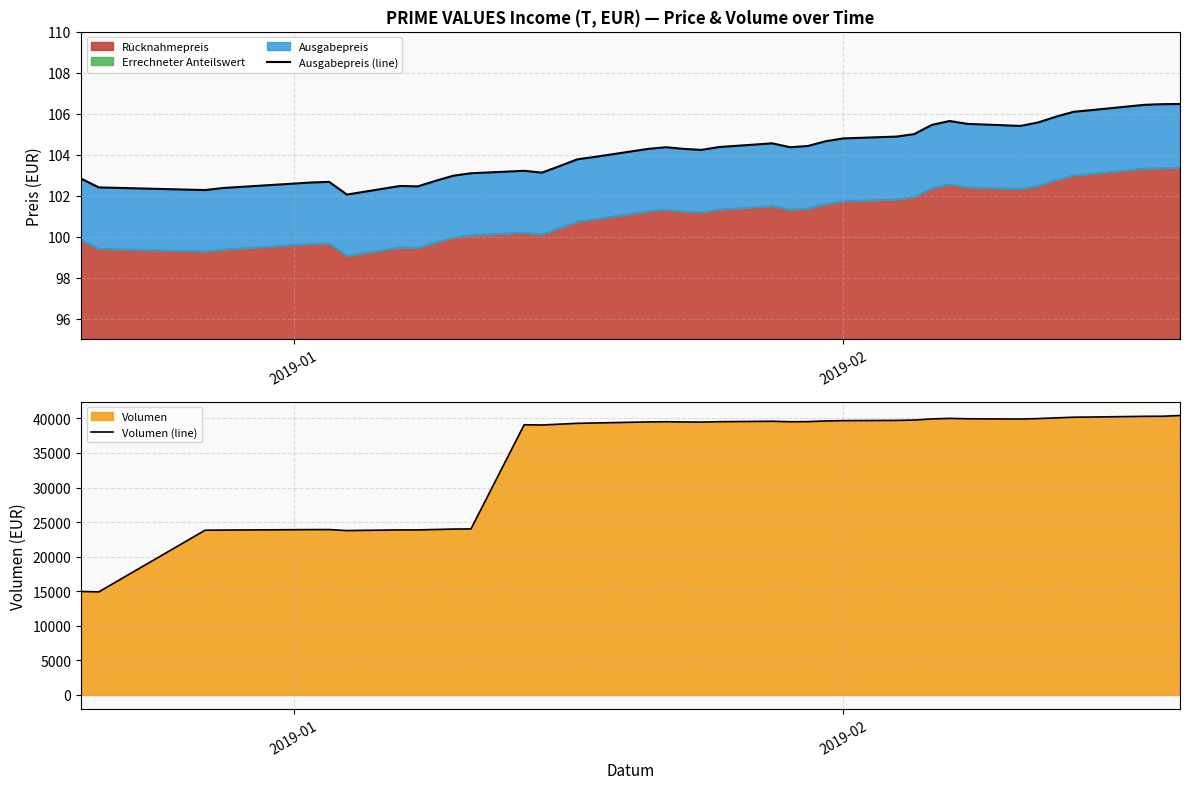

What is the lowest value of the Volumen (line) series?

14912.5